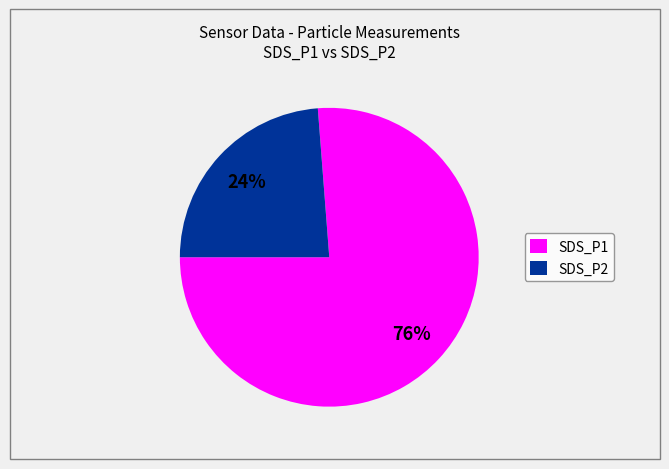

What is the smallest slice in the pie chart?

SDS_P2